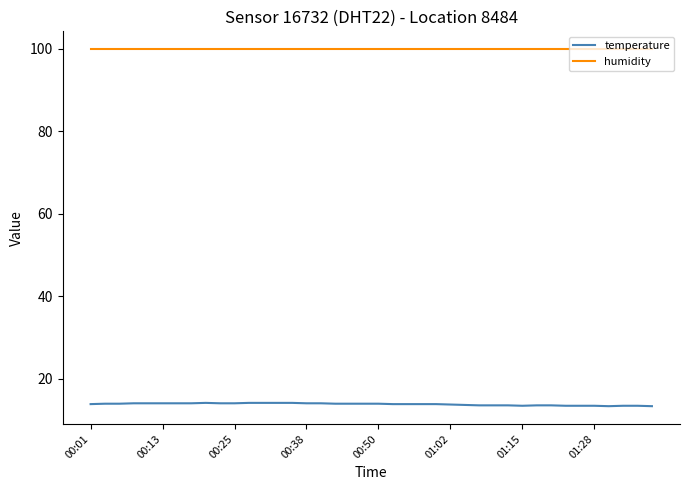

What is the minimum value for humidity?

99.9